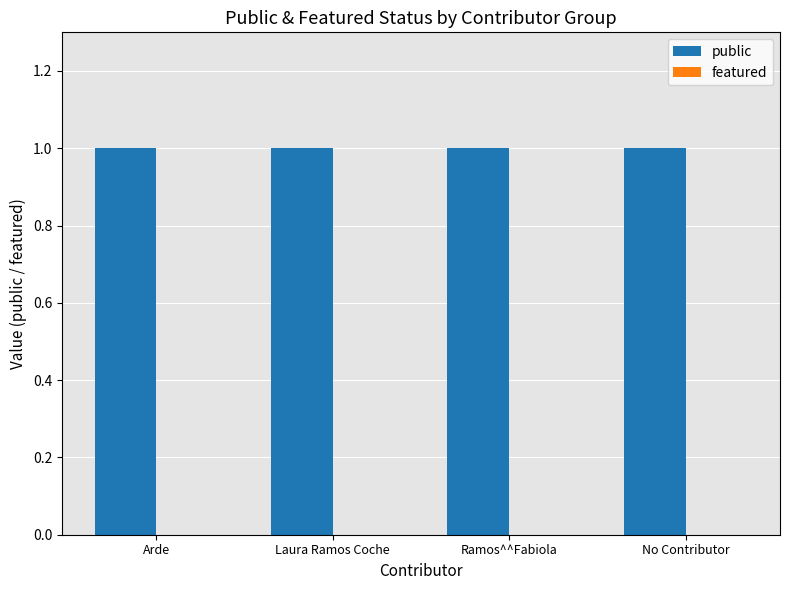

What is the spread (max minus min) of values at Ramos^^Fabiola?

1